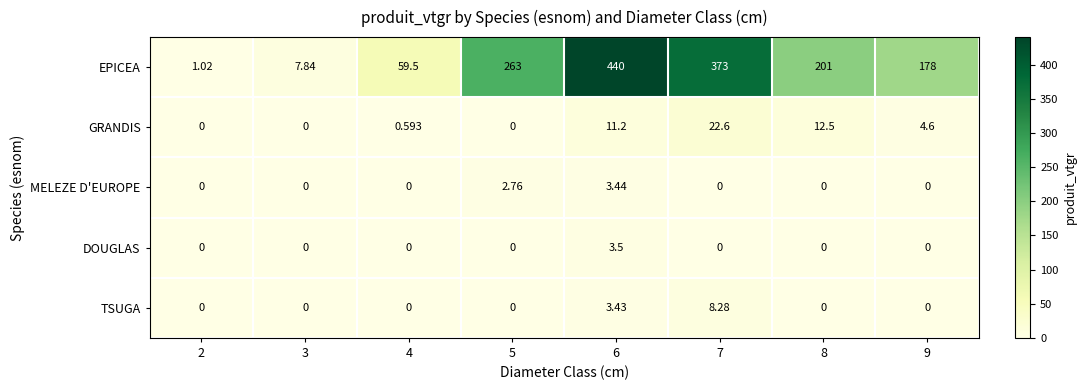

Which series has the largest range (max minus min)?

EPICEA